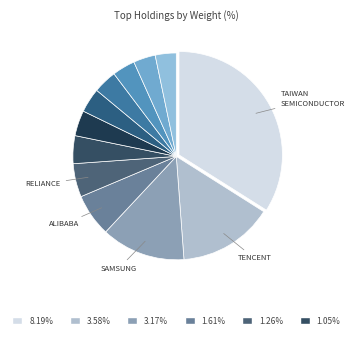

How many segments does this pie chart have?

12